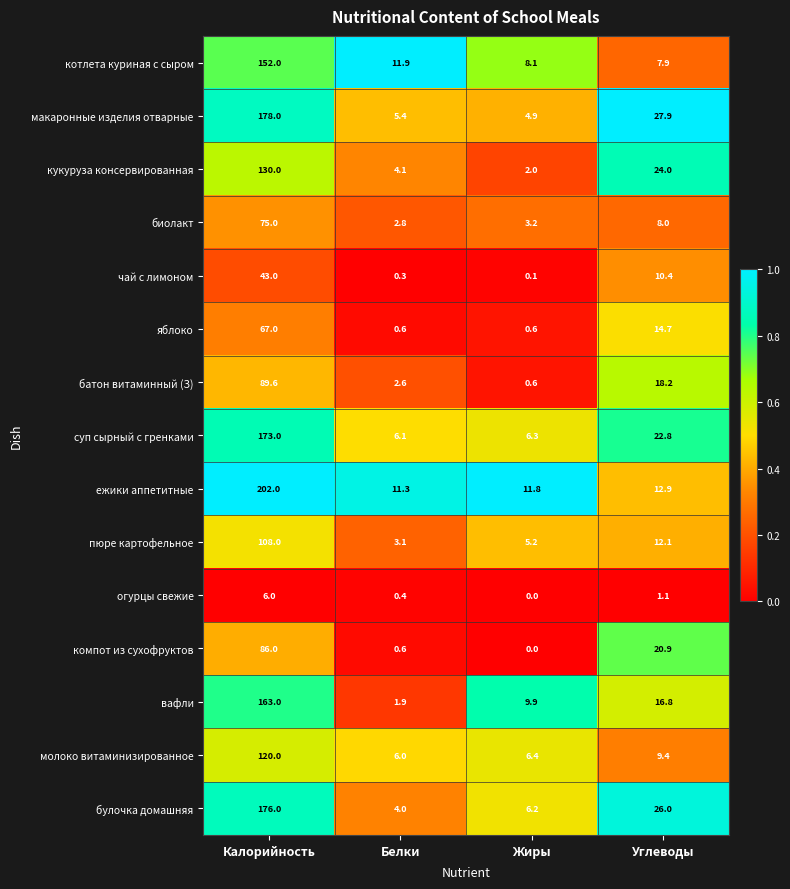

What value does the яблоко series have at Углеводы?

14.7